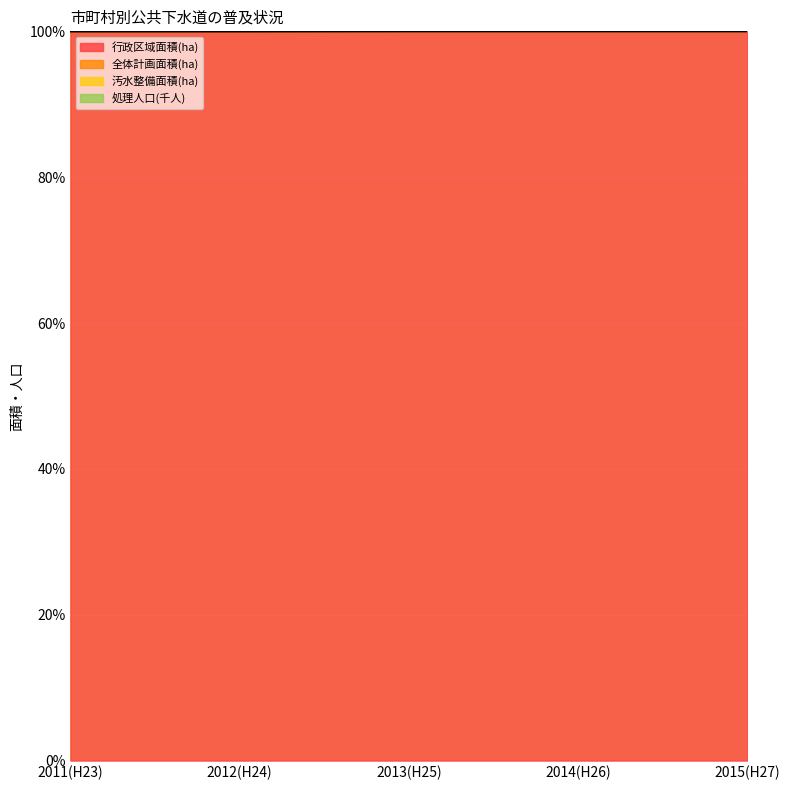

What is the smallest value displayed?

100.0